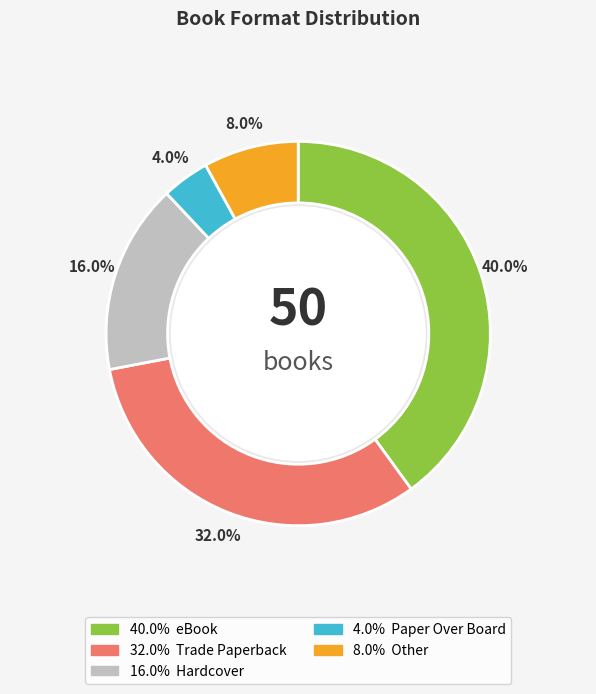

Is there any slice that represents more than half of the pie?

No